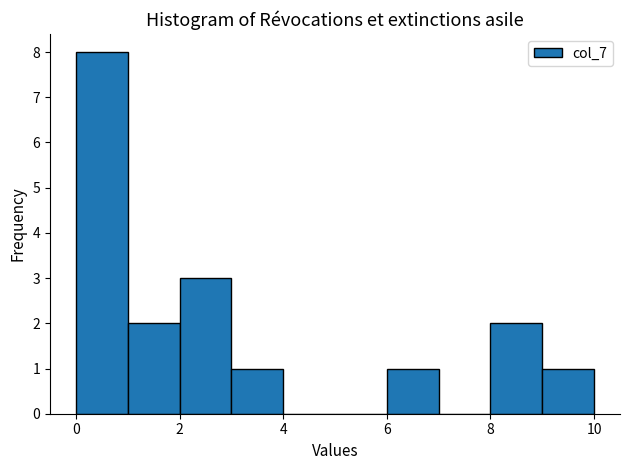

What is the height of the bar covering 3 to 4 on the x-axis? The values are not printed on the chart, so give them approximately, as read against the axis.

1